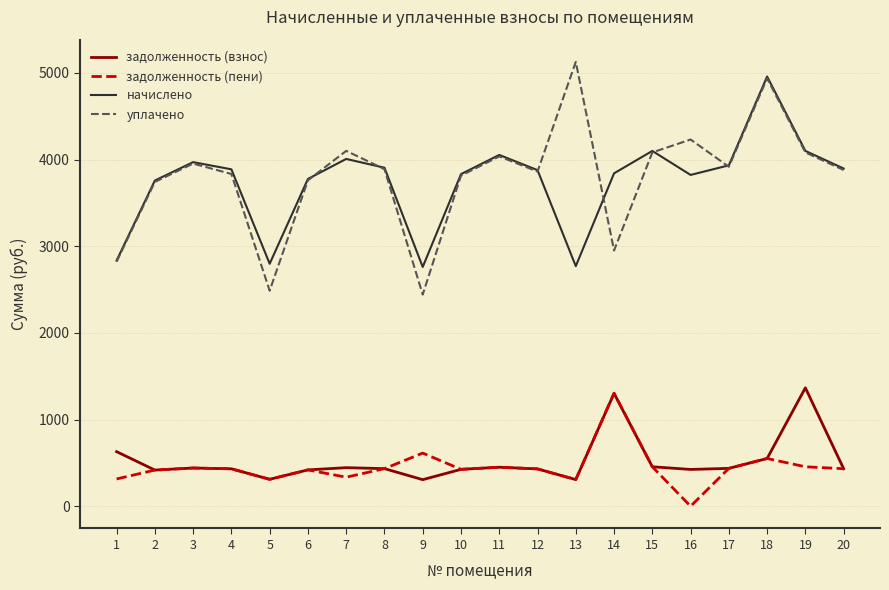

What is the spread (max minus min) of values at 9?

2454.2